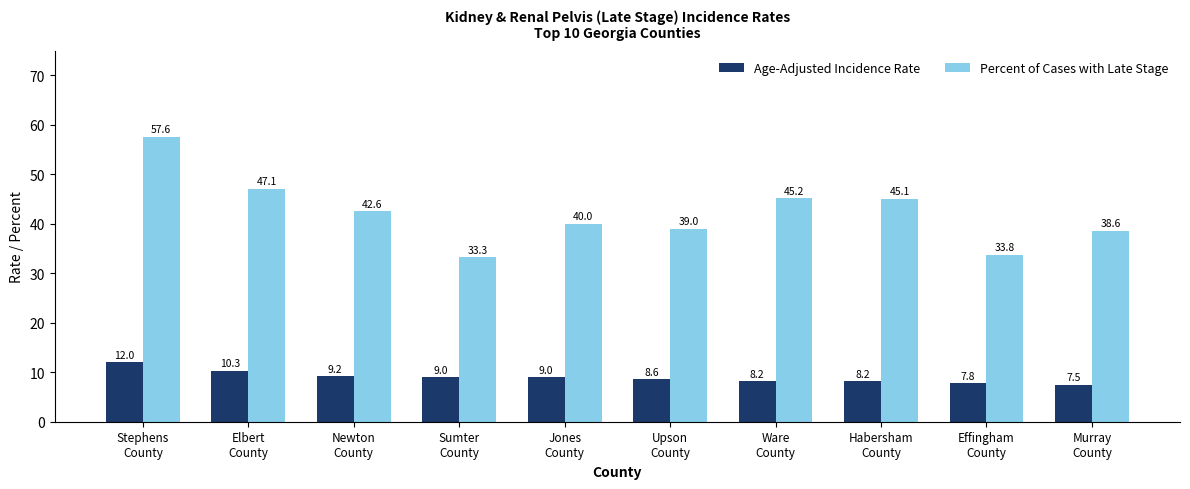

Which label corresponds to the largest value in the chart?

Stephens
County